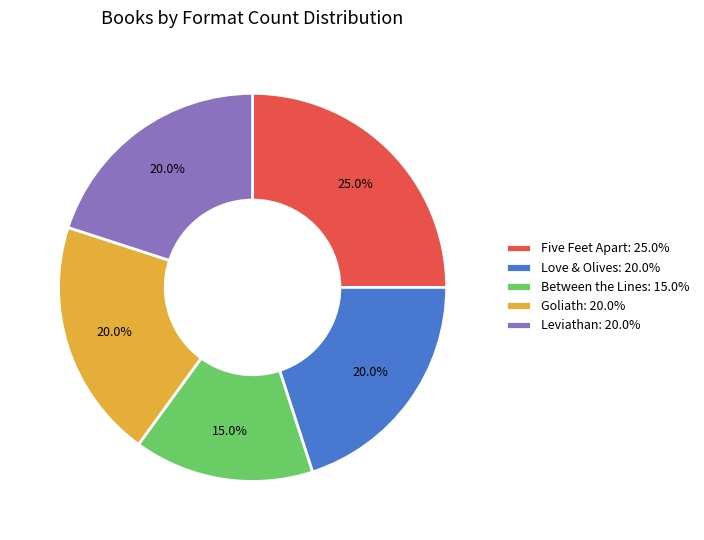

To the nearest percent, what percentage of the pie is Love & Olives?

20%